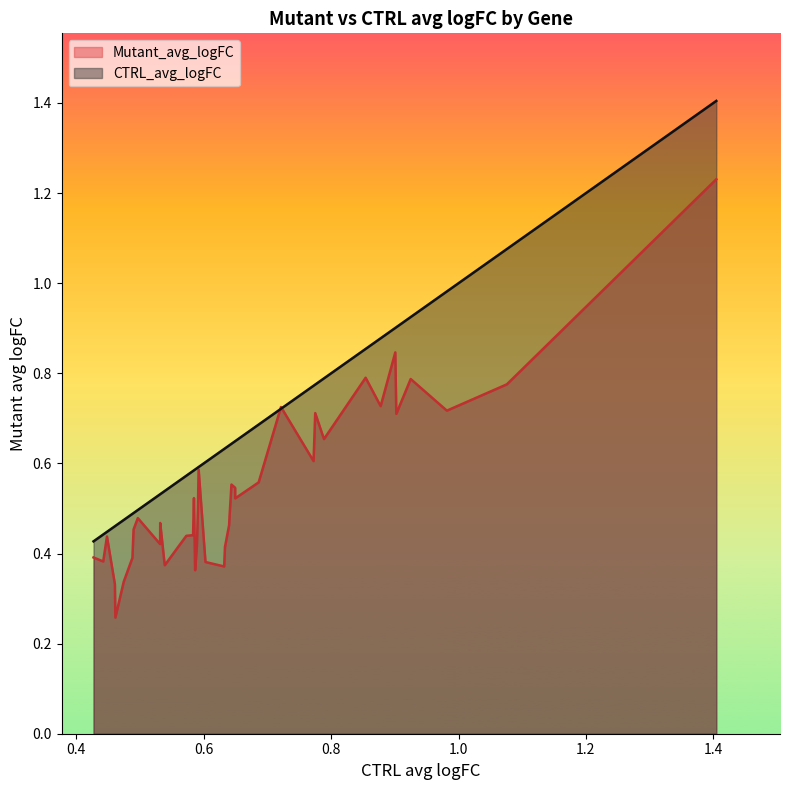

How many times do CTRL_avg_logFC and Mutant_avg_logFC cross each other?

2